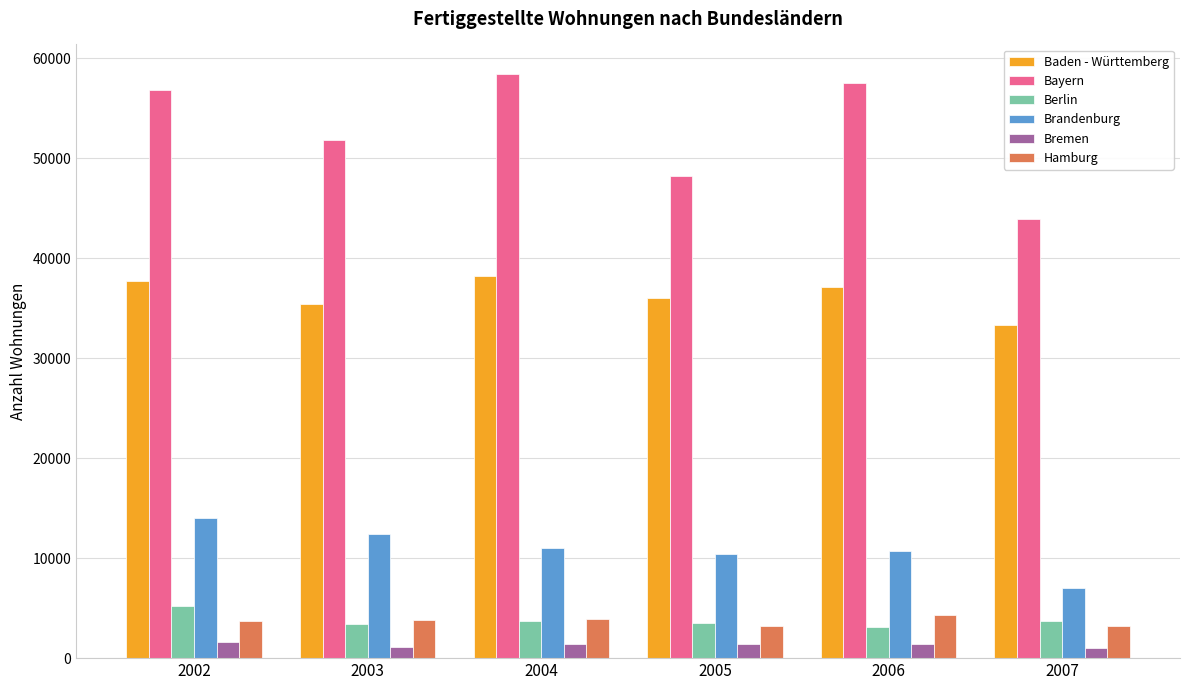

What is the difference between the maximum and second lowest values in the Bayern series?

10191